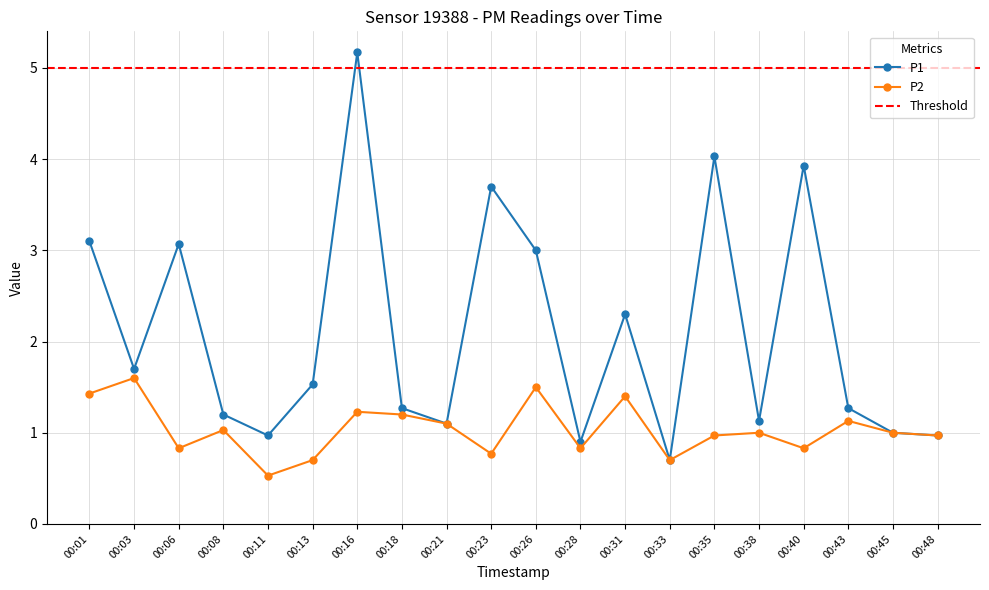

True or false: P2 and P1 intersect in this chart.

False